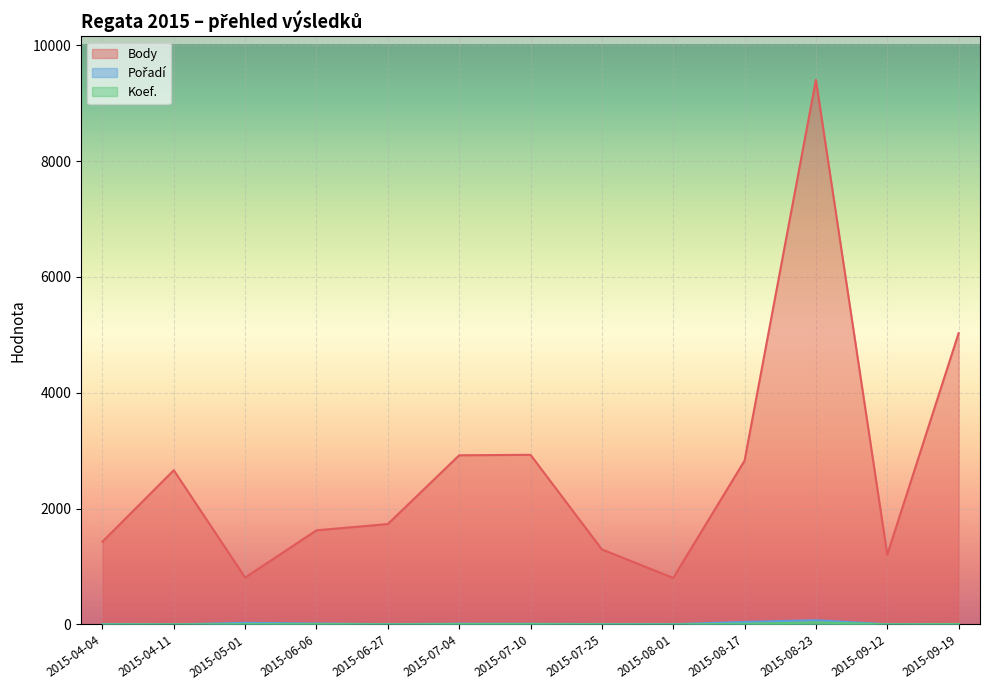

Reading right to left, list all the values displayed in this chart.

Body: 5028	1206	9401	2828	804	1296	2929	2921	1734	1626	810	2663	1430
Pořadí: 7	4	74	44	5	7	13	14	6	17	29	1	8
Koef.: 7	3	36	12	2	3	7	7	3	7	7	2	3